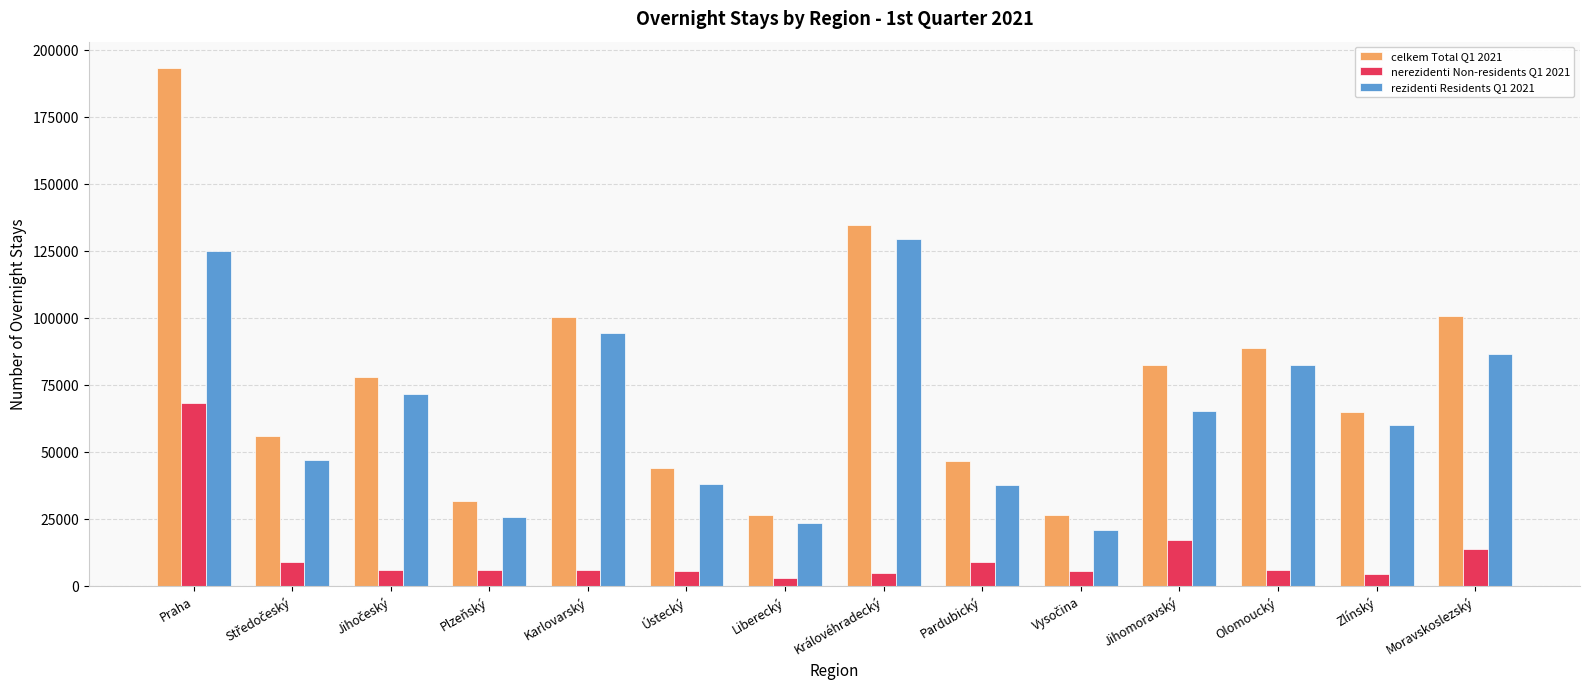

What are all the series names shown in the legend?

celkem Total Q1 2021, nerezidenti Non-residents Q1 2021, rezidenti Residents Q1 2021